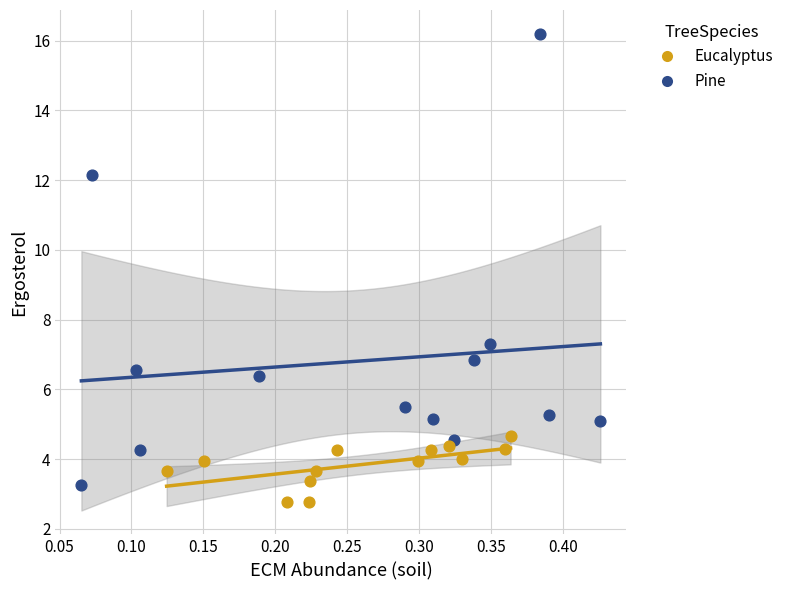

What are all the series names shown in the legend?

Eucalyptus, Pine